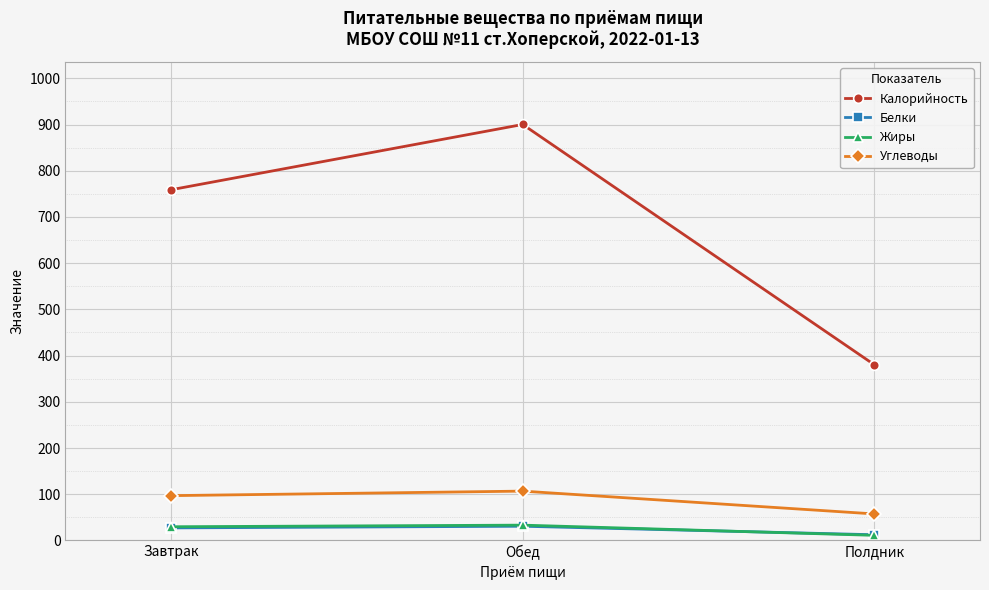

How many values in the Жиры series exceed 29?

2